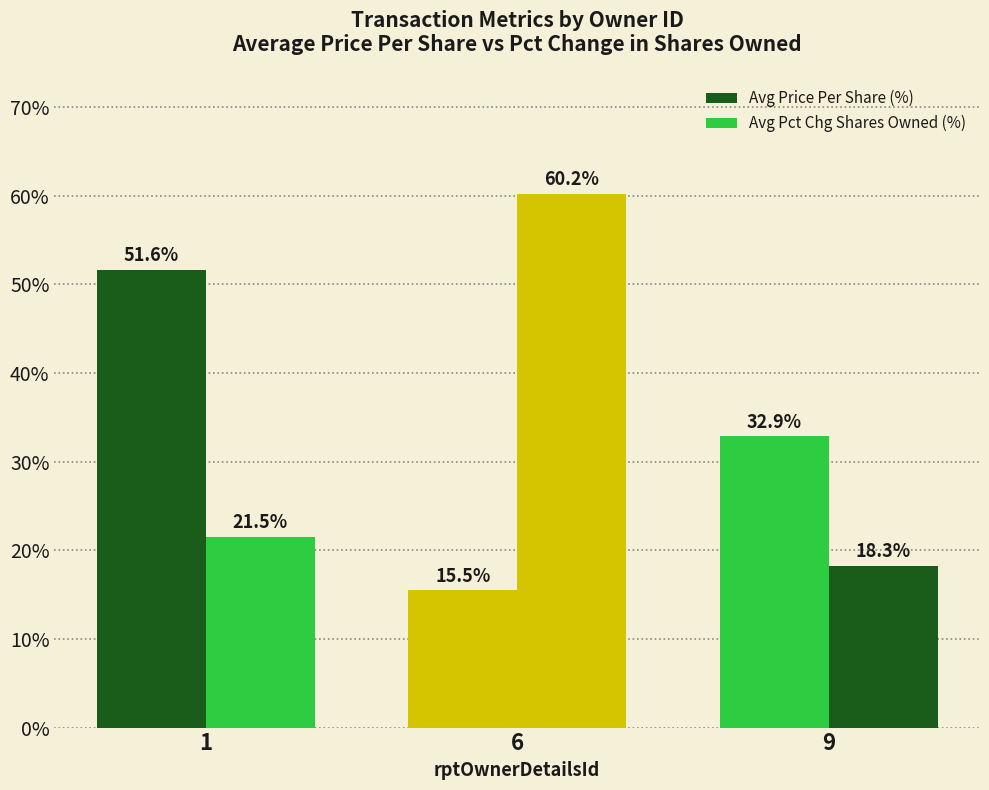

Where does the Avg Price Per Share (%) series first go above 32?

1